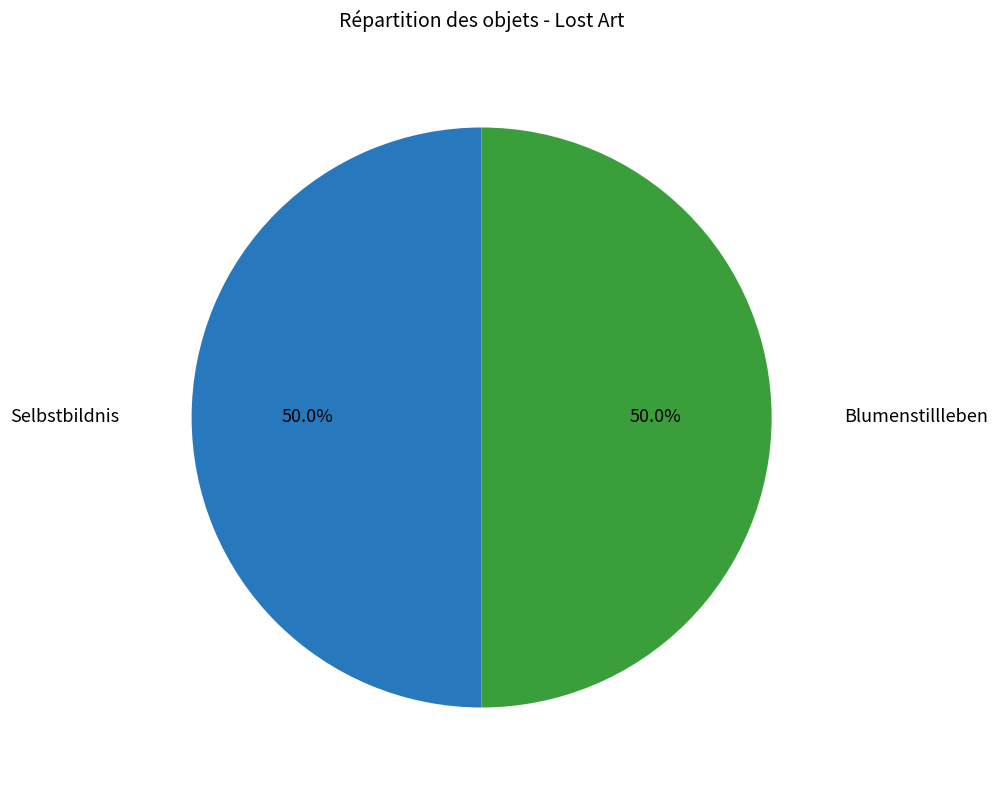

Combined, do Selbstbildnis and Blumenstillleben account for over 50%?

Yes